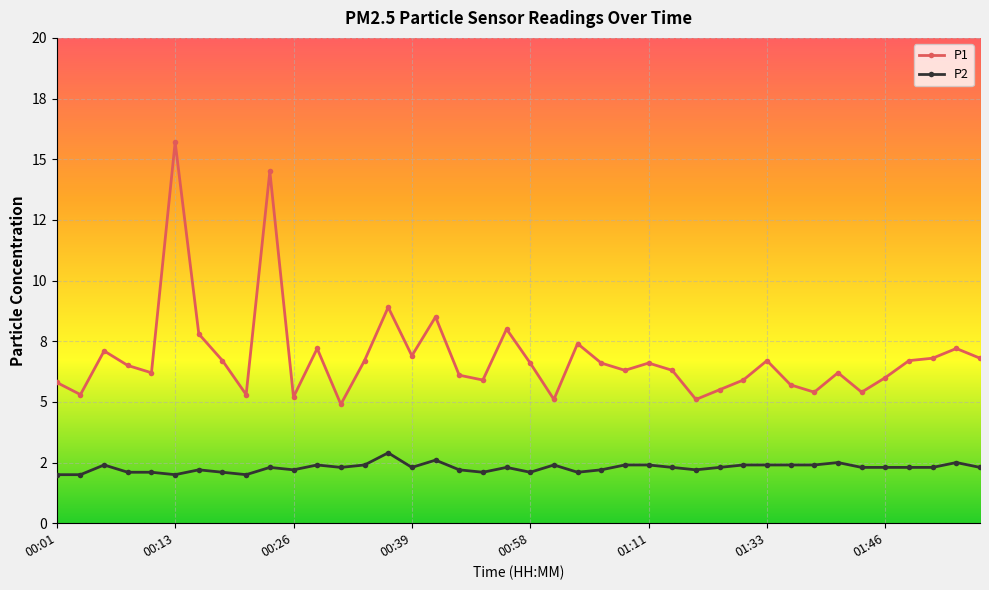

At which category does P1 reach its first local peak?

00:06